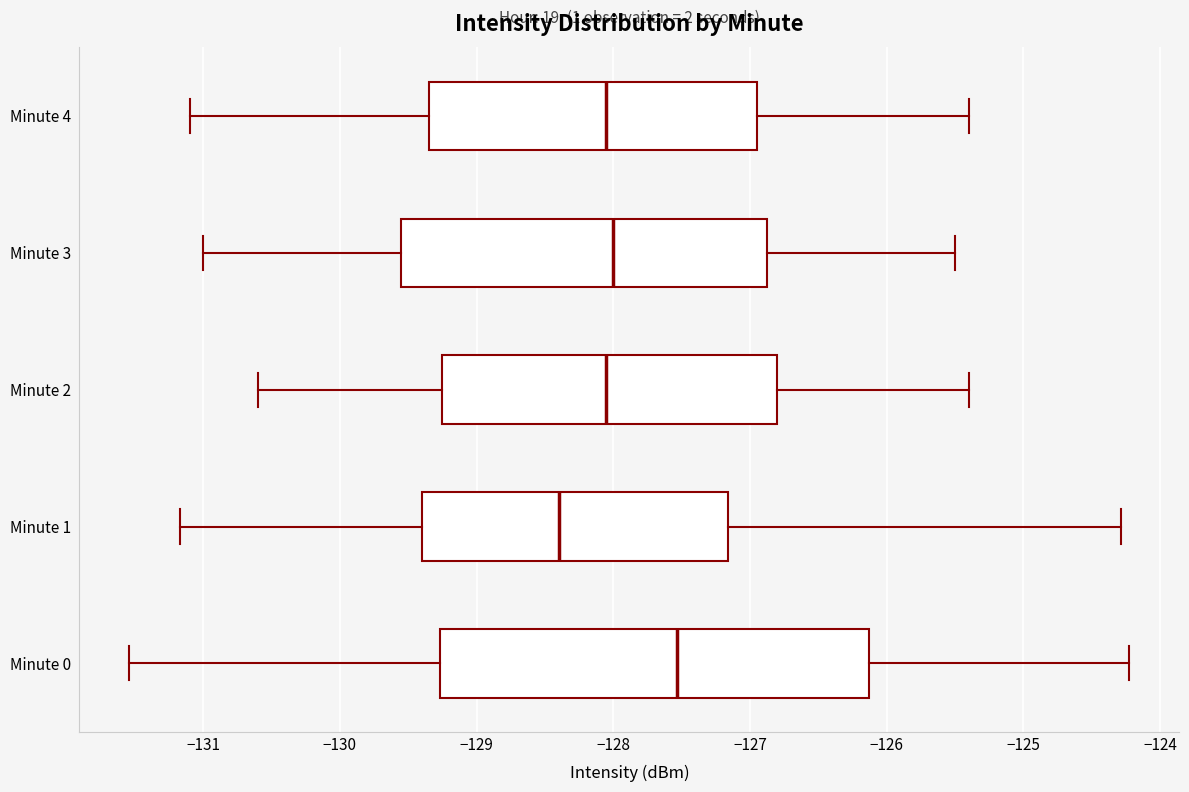

Where does the right whisker of the box for Minute 2 end on the x-axis? The values are not printed on the chart, so give them approximately, as read against the axis.

-125.4